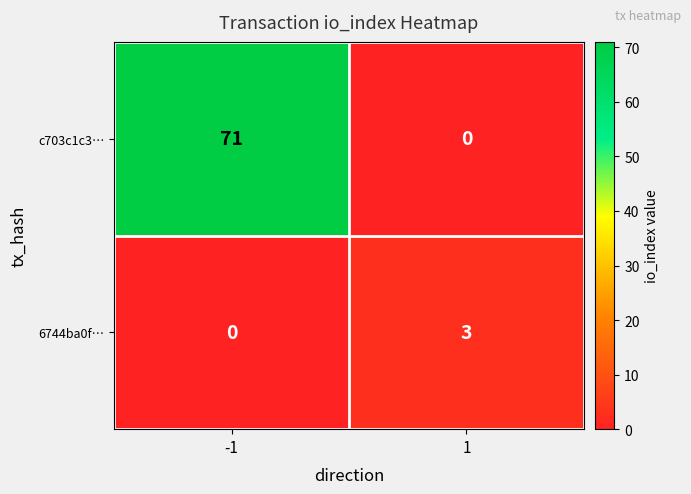

Rank the series at -1 from lowest to highest value.

6744ba0f…, c703c1c3…